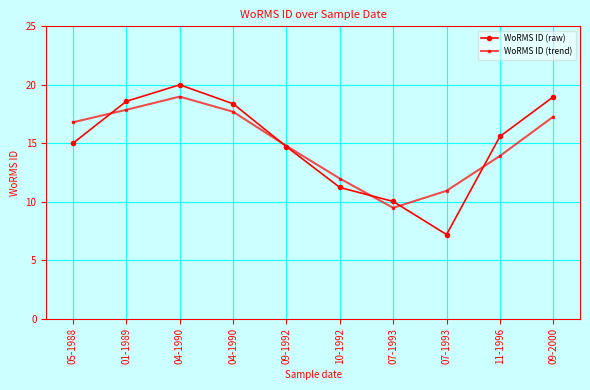

What are all the series names shown in the legend?

WoRMS ID (raw), WoRMS ID (trend)